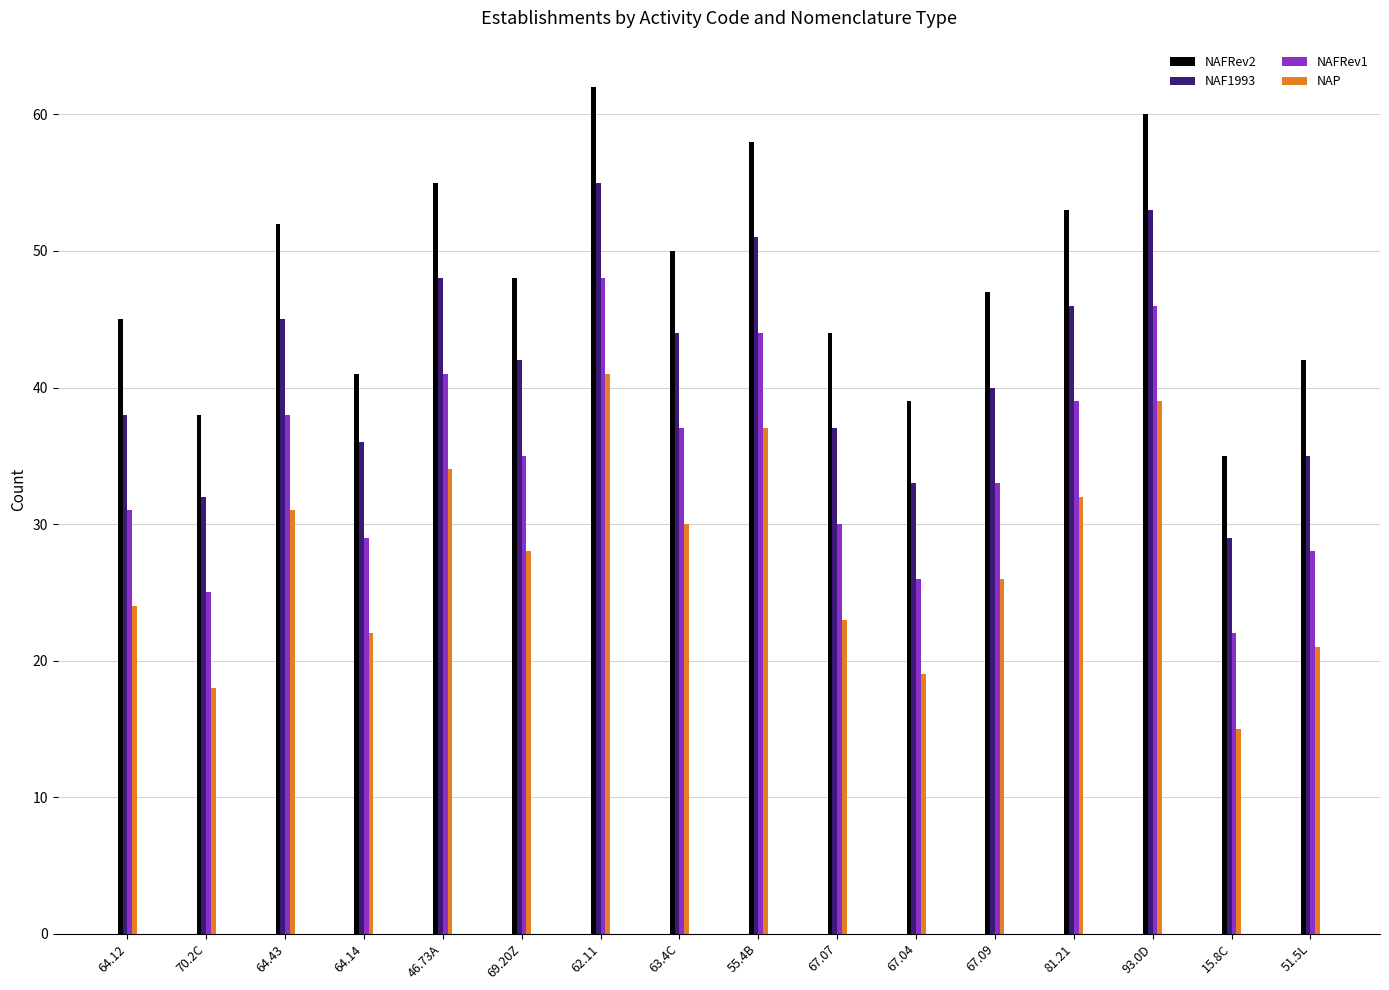

What is the difference between the maximum and second lowest values in the NAP series?

23